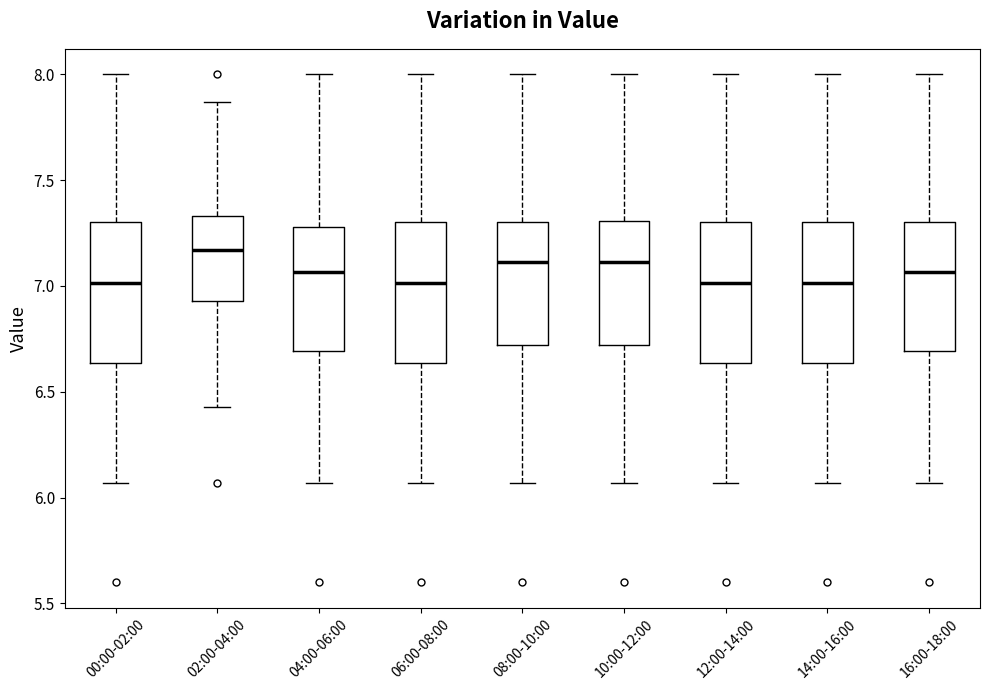

Where does the median line of the box for 12:00-14:00 sit on the y-axis? The values are not printed on the chart, so give them approximately, as read against the axis.

7.00